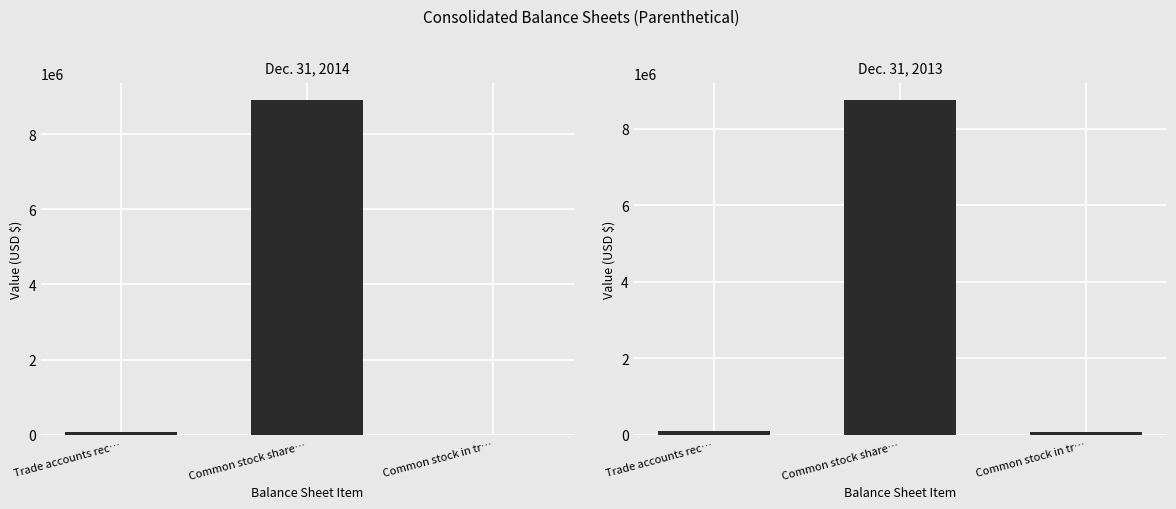

What is the value of the Dec. 31, 2014 bar at the 1st from the left?

76000